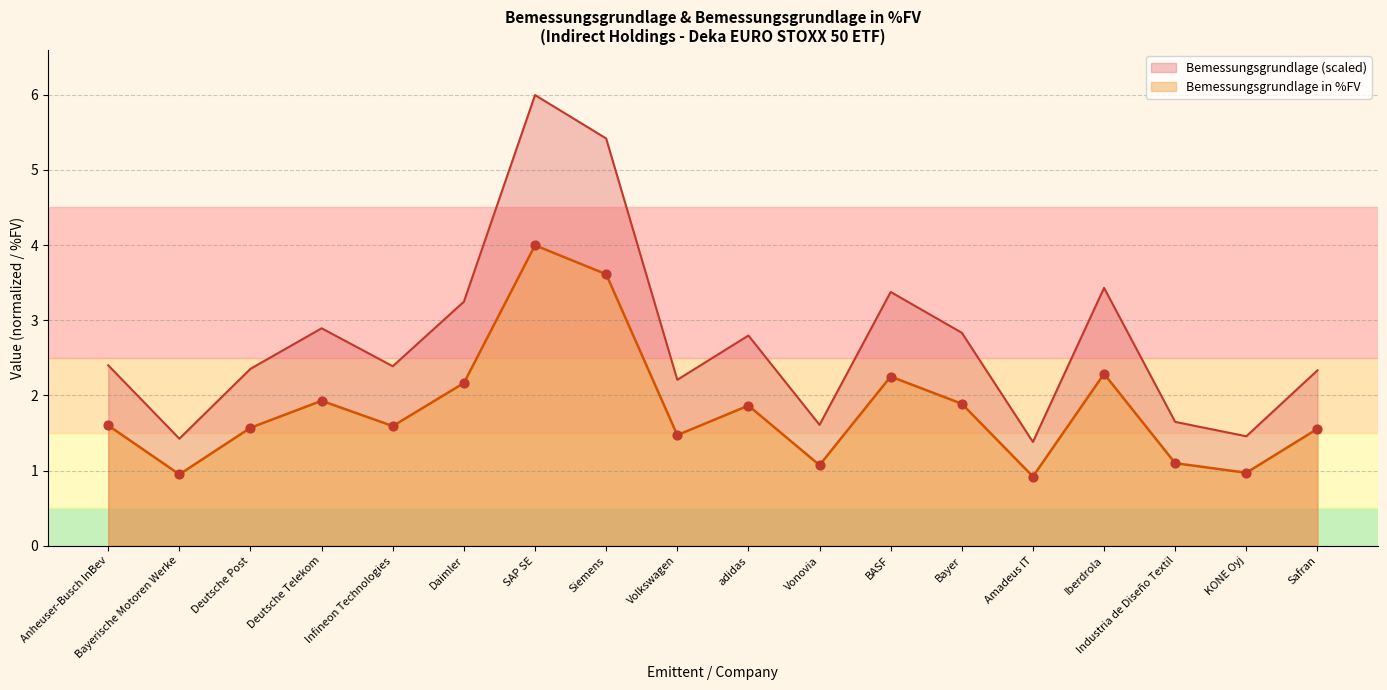

At how many categories does at least one series exceed 3?

5